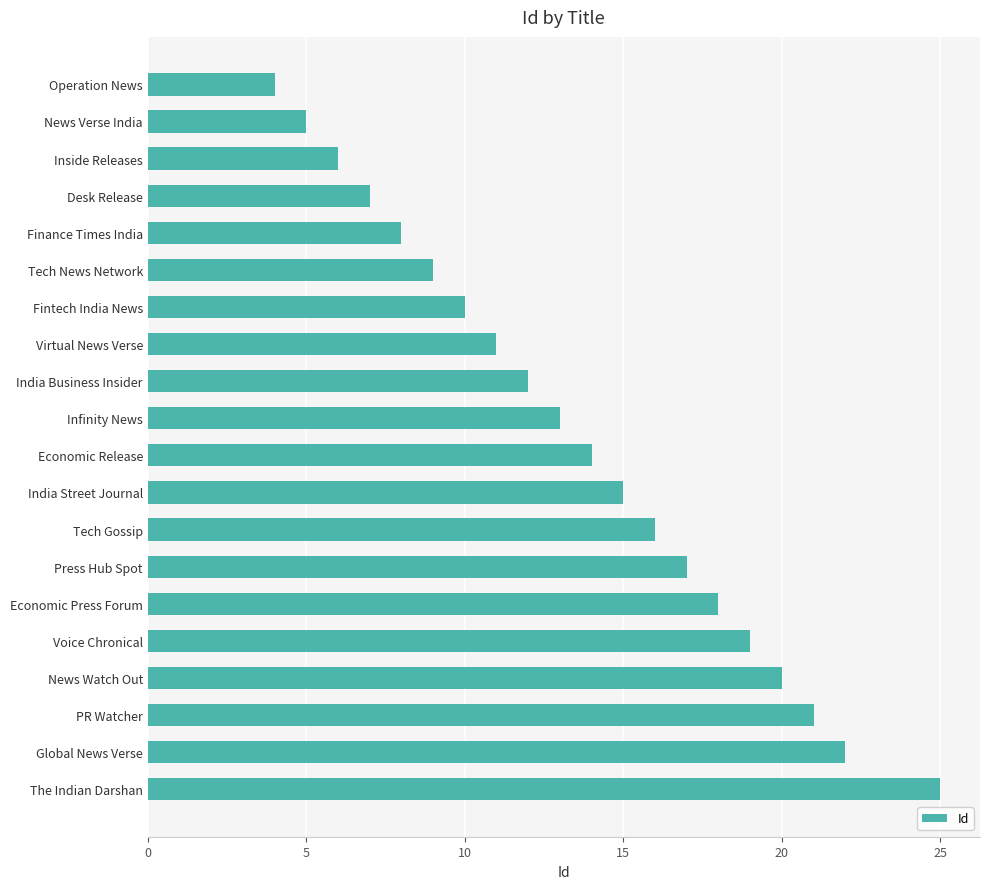

Which has a higher value, Tech Gossip or Economic Release?

Tech Gossip